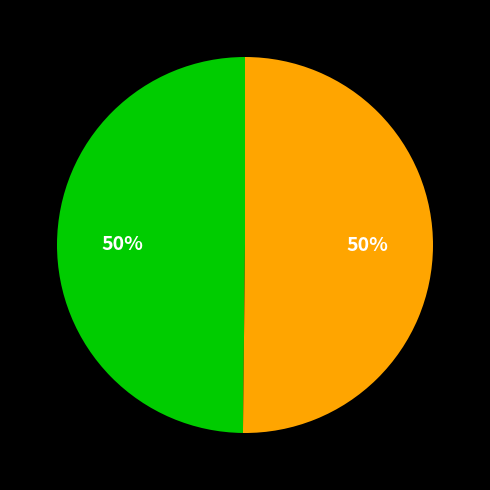

To the nearest percent, what is the average slice percentage?

50%